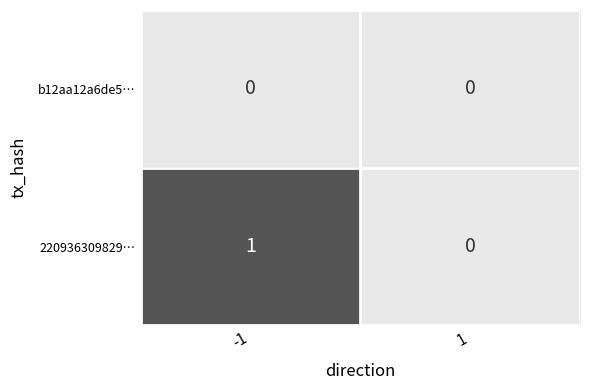

Is it true that b12aa12a6de5… equals 0 at 1?

True